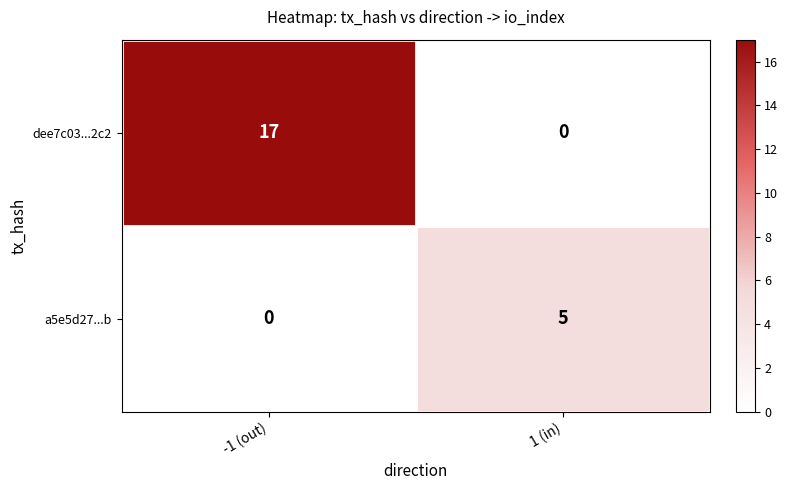

Count the number of data series in this chart.

2